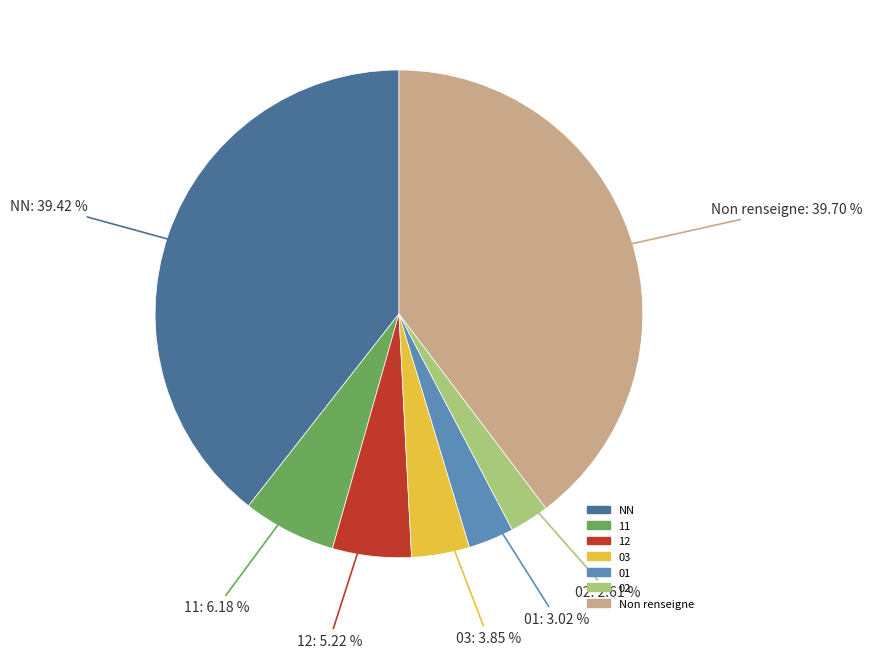

Approximately how many times larger is the value at Non renseigne compared to 12?

7.6